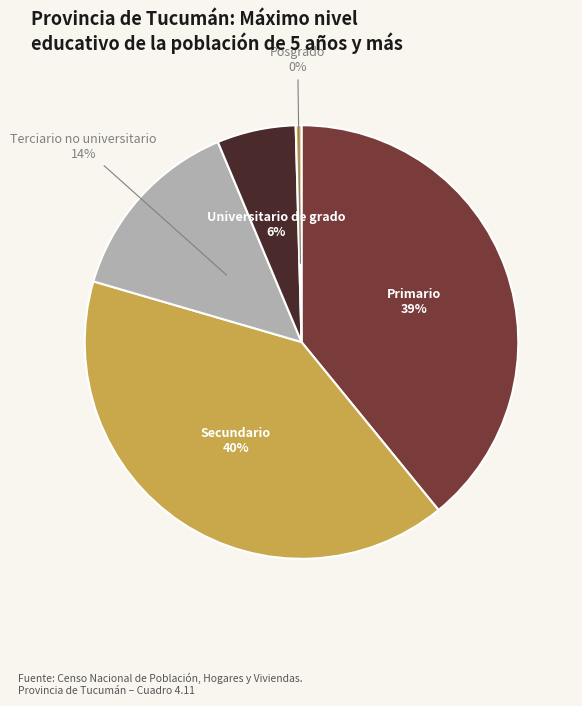

How many slices are in this pie chart?

5